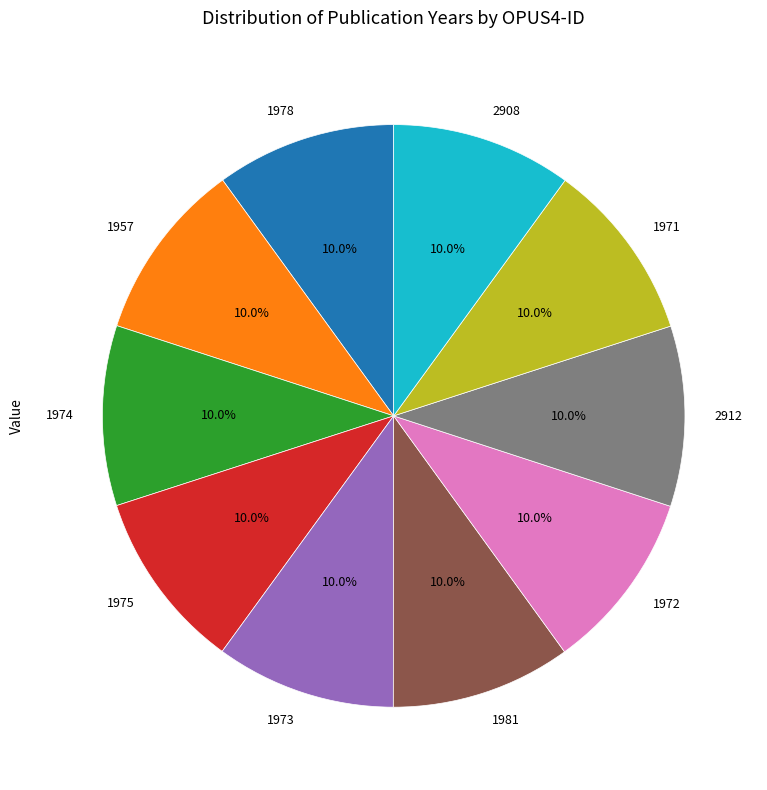

Is there any slice that represents more than half of the pie?

No